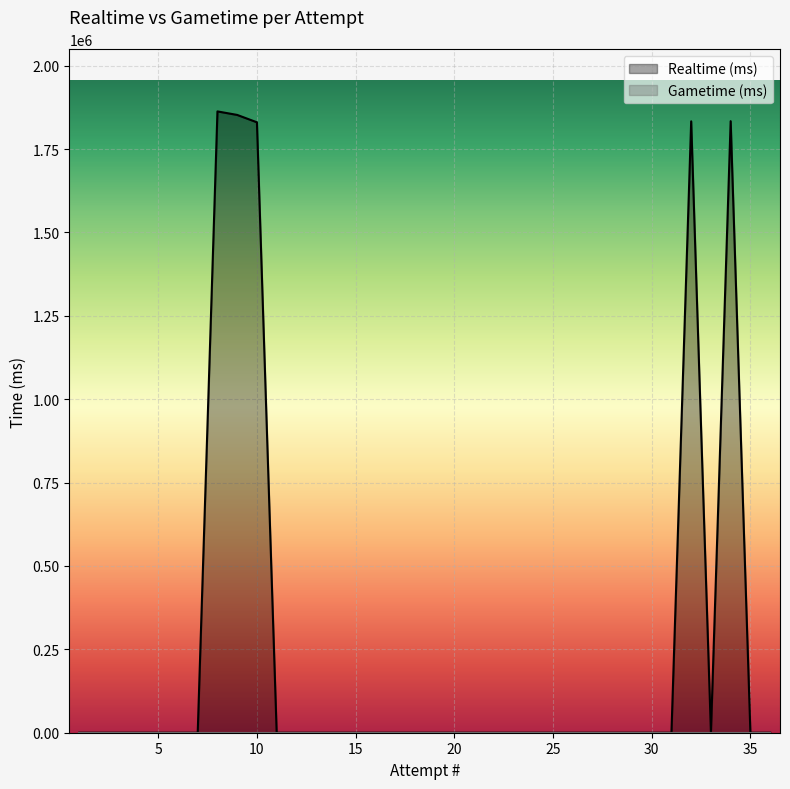

True or false: the data has more than 2 interior local peaks.

True